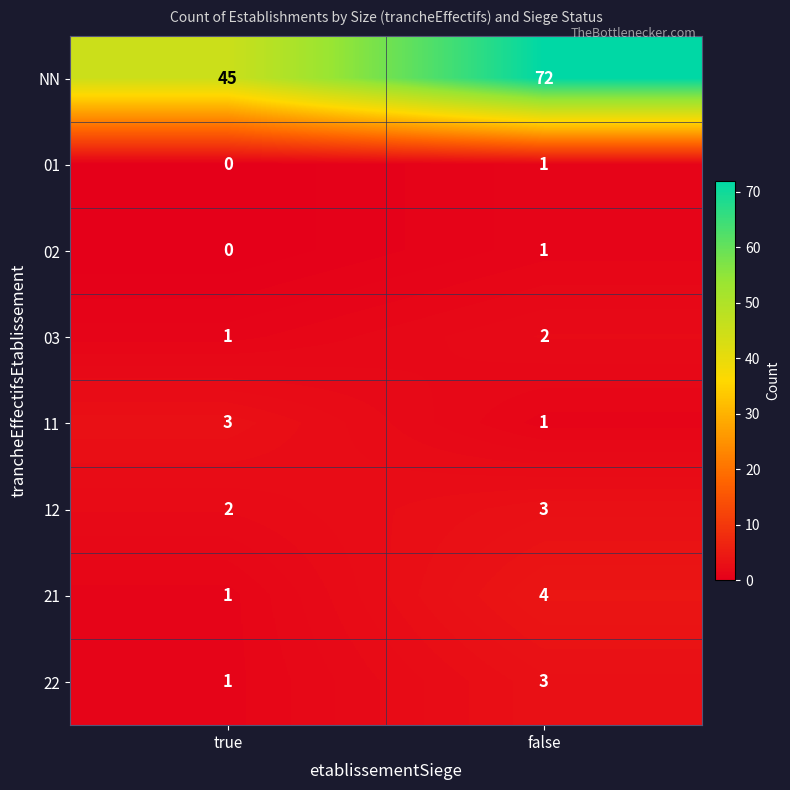

Which label corresponds to the largest value in the chart?

false